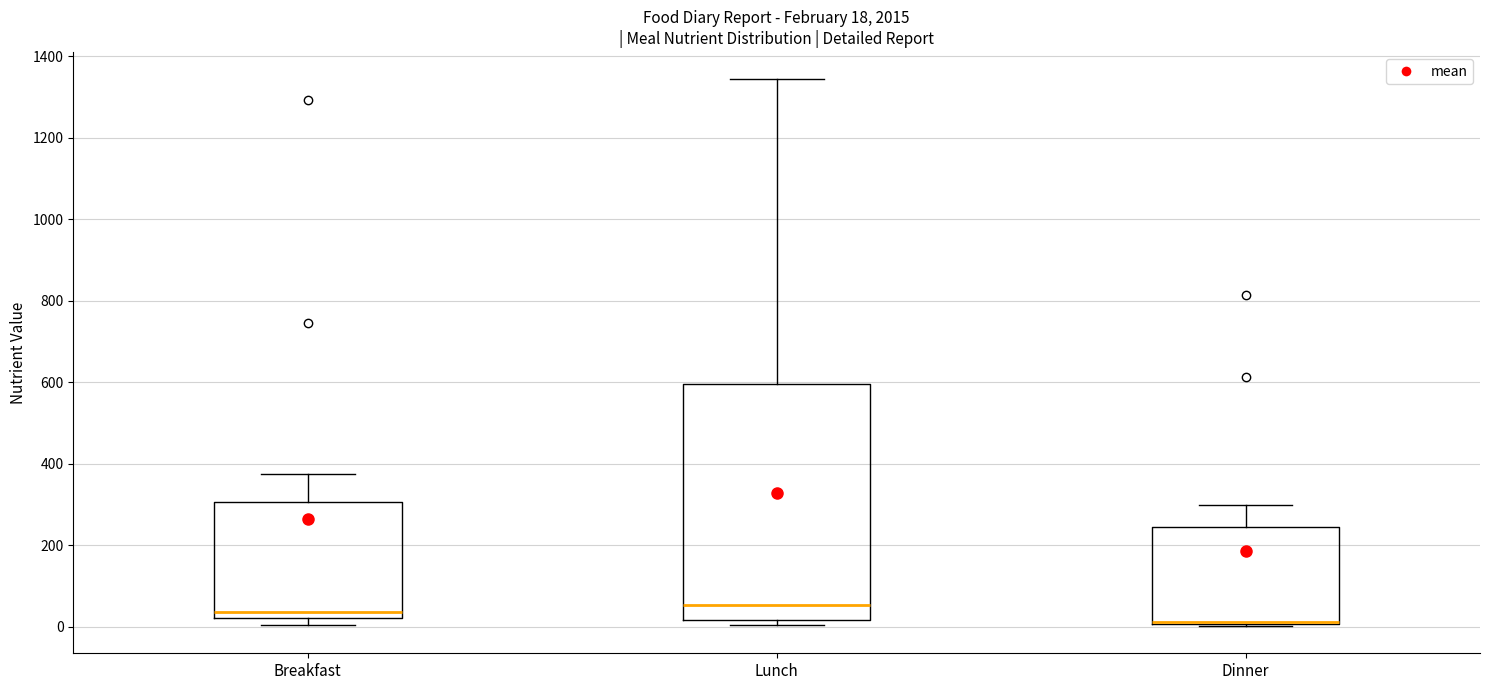

Comparing the boxes themselves (not the whiskers), which one is the tallest?

Lunch